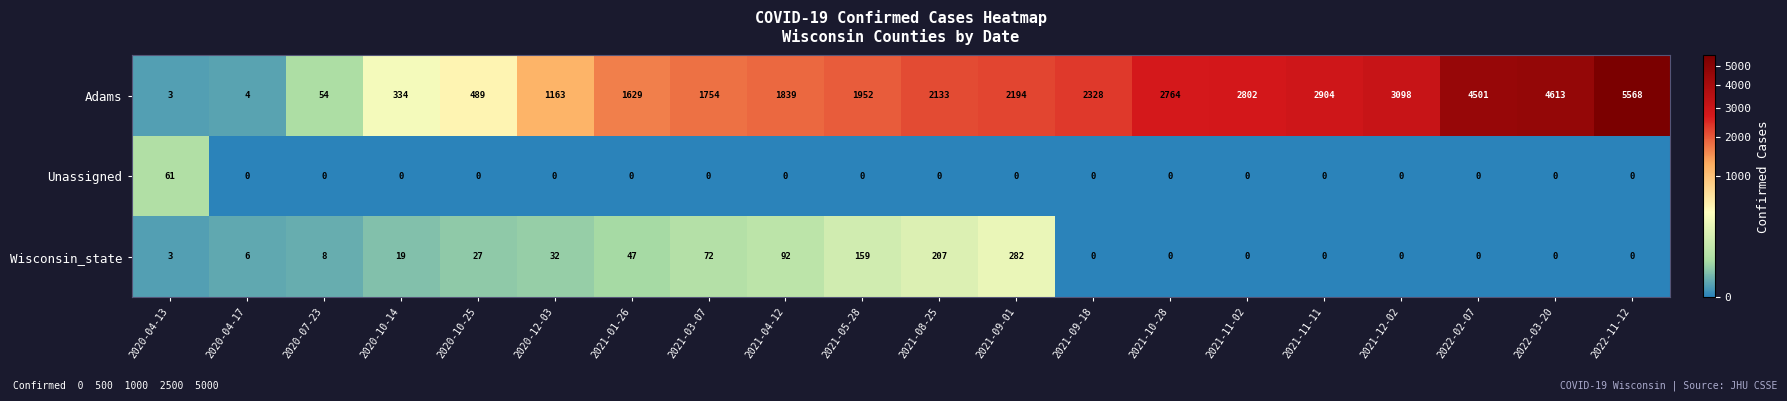

Rank the series by their maximum value, from lowest to highest.

Unassigned, Wisconsin_state, Adams